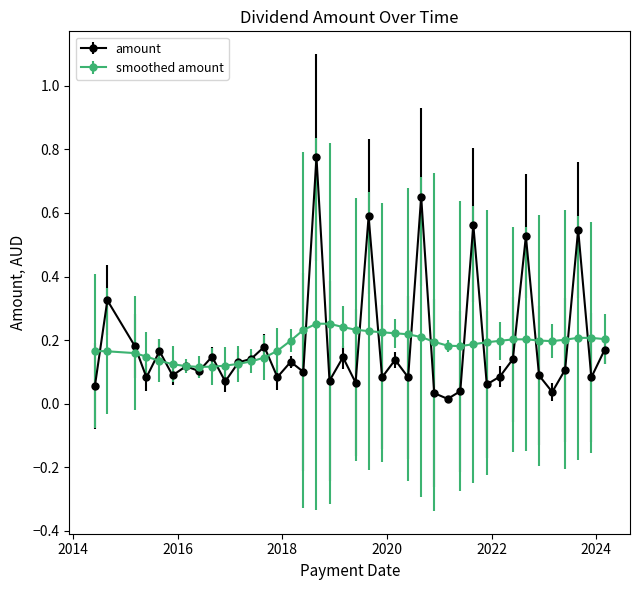

True or false: amount has more than 0 interior local peaks.

True